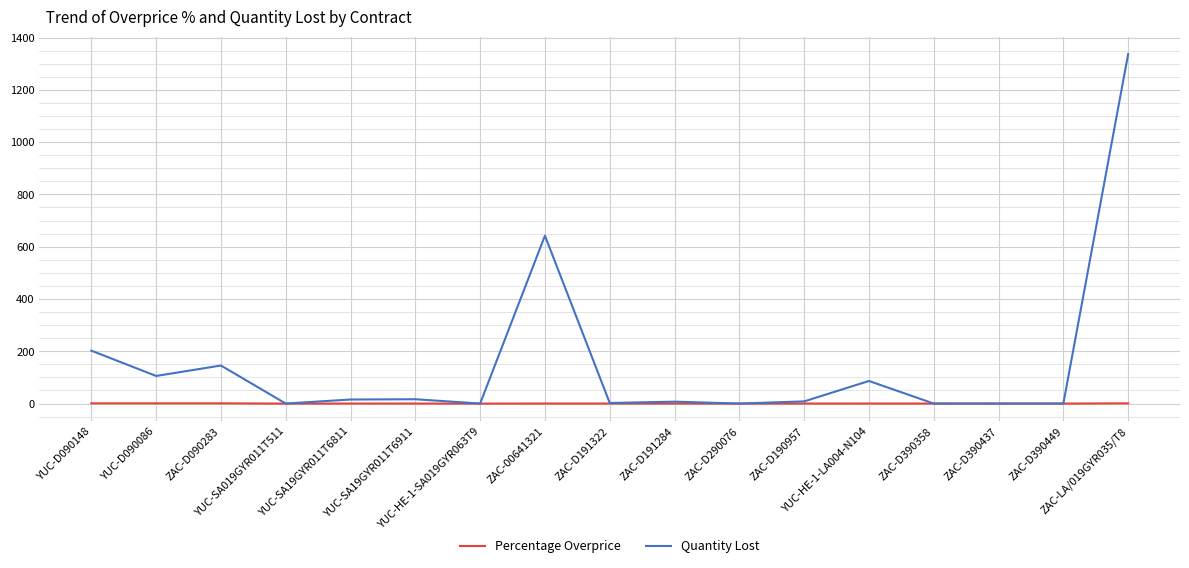

Count the number of data series in this chart.

2